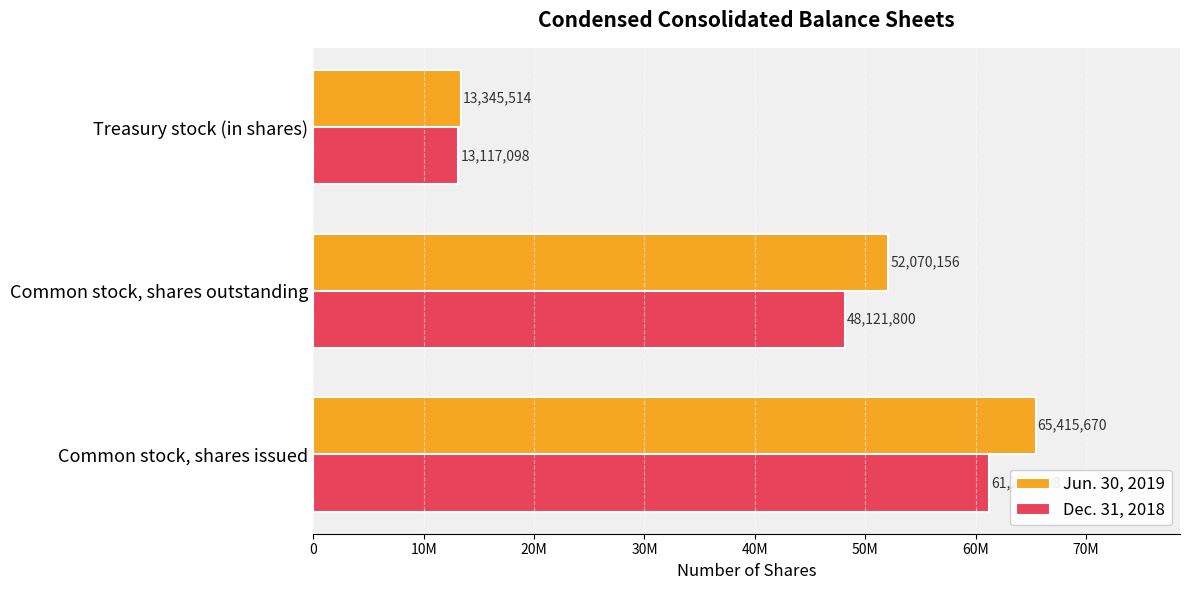

What is the lowest value of the Jun. 30, 2019 series?

13345514